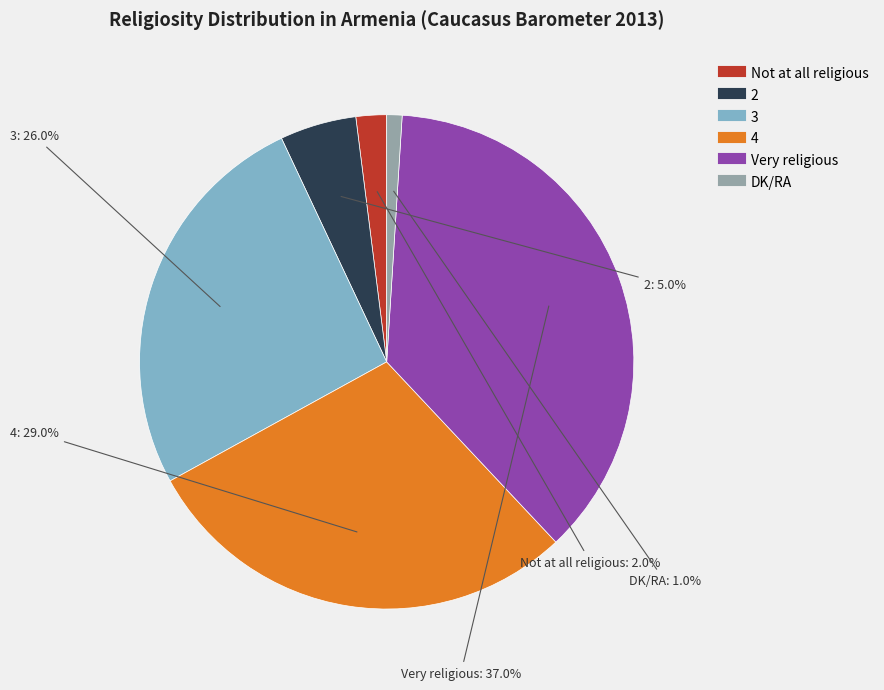

How many slices are in this pie chart?

6